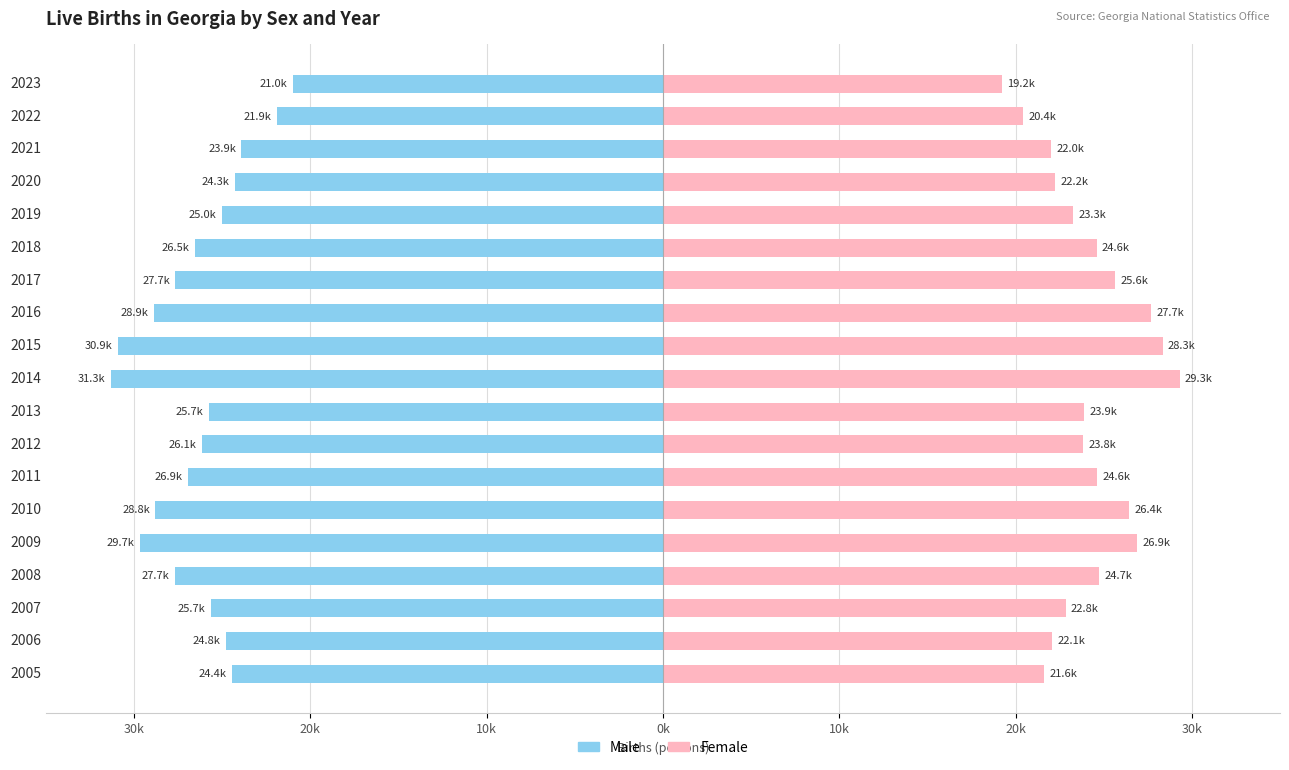

What are all the series names shown in the legend?

Male, Female